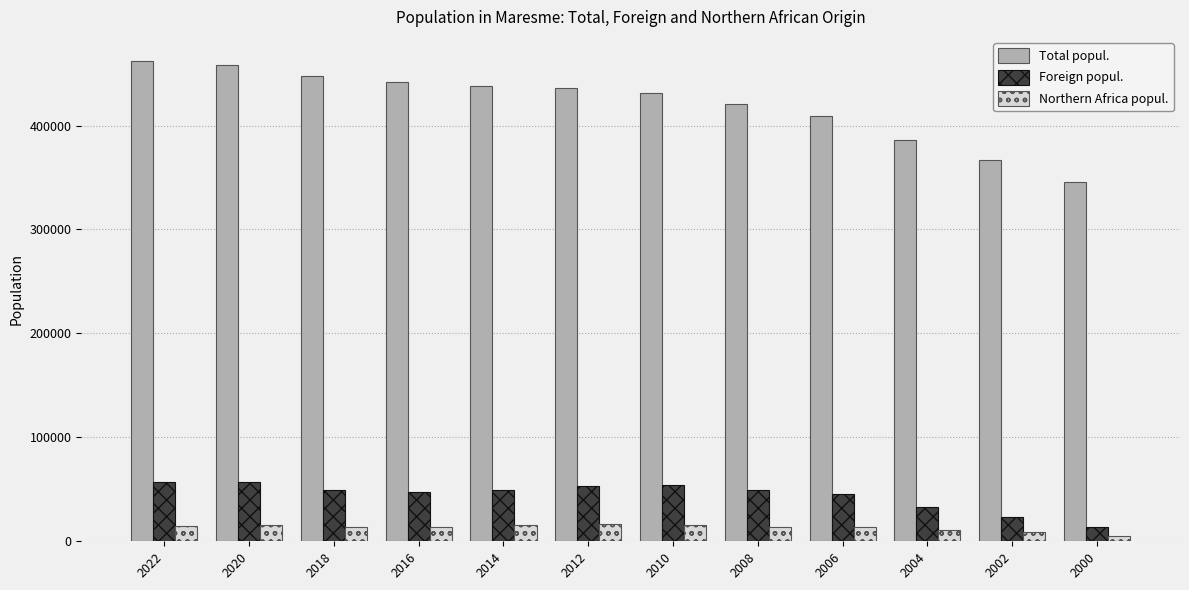

What is the maximum value for Northern Africa popul.?

16290